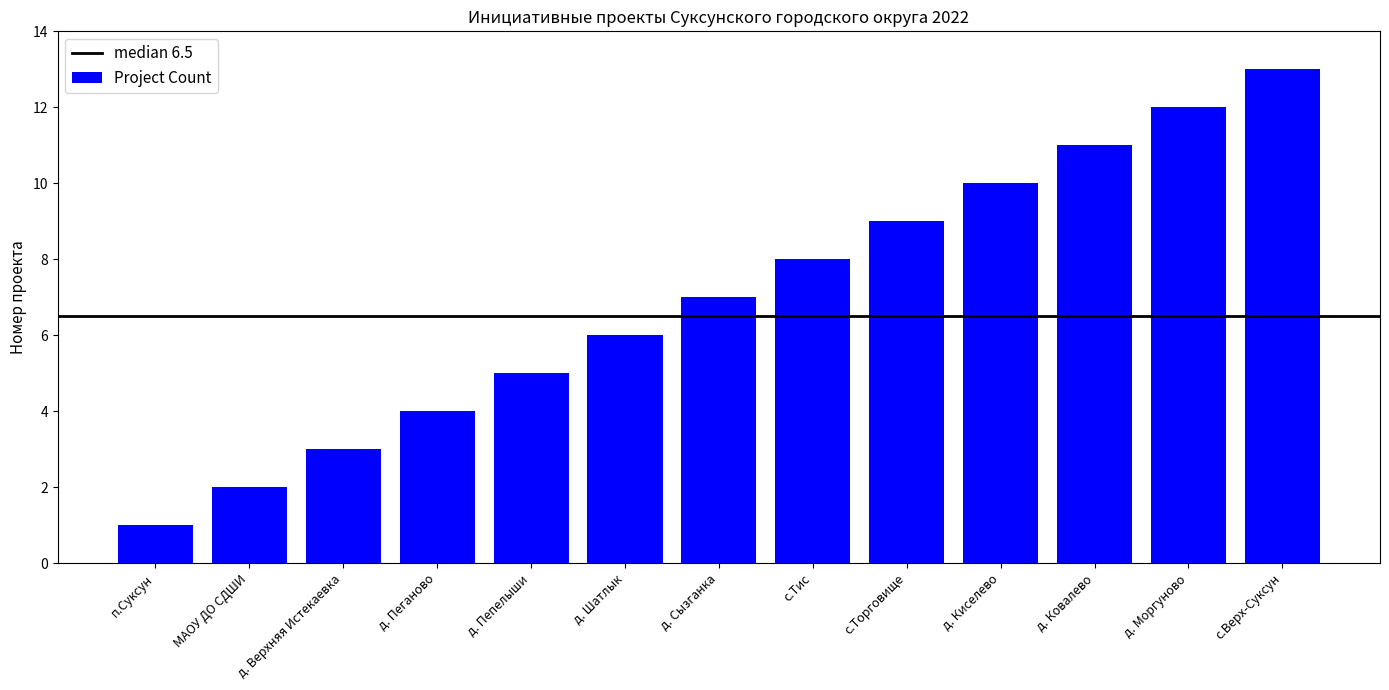

What is the value of the 13th bar from the left?

13